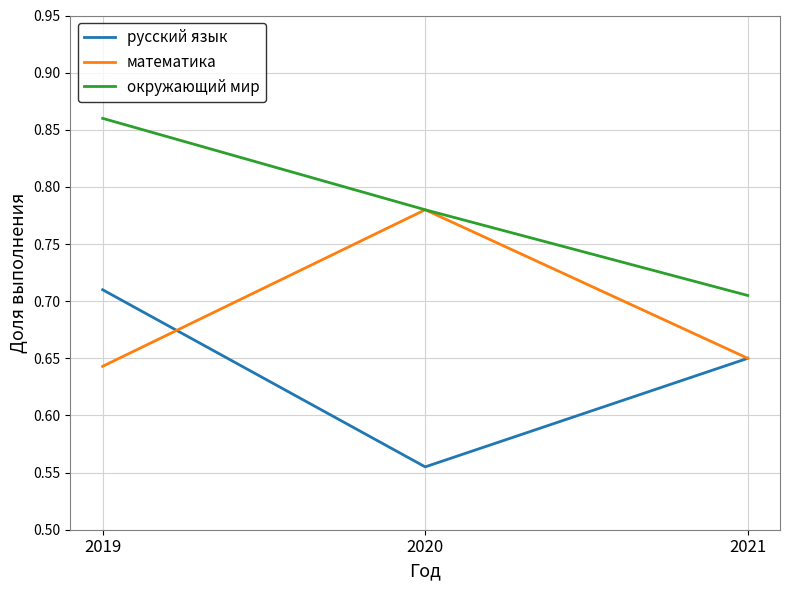

True or false: русский язык has a value of 1.1 at 2019.

False